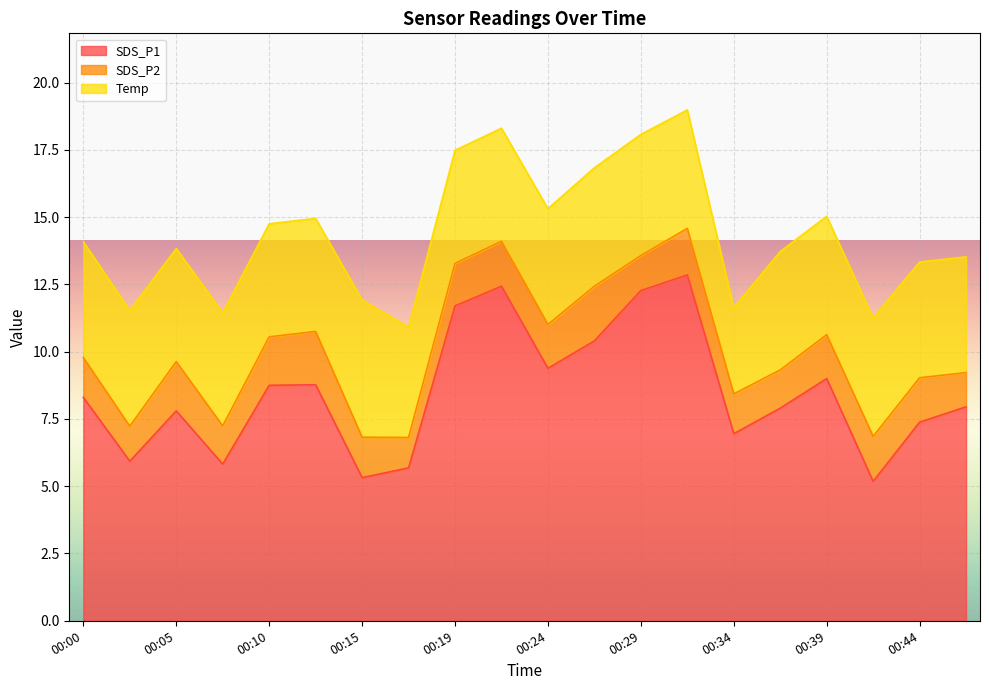

Reading left to right, extract all data points from this chart.

SDS_P1: 8.3	5.9	7.8	5.8	8.8	8.8	5.3	5.7	11.7	12.4	9.4	10.4	12.3	12.8	7.0	7.9	9.0	5.2	7.4	8.0
SDS_P2: 1.5	1.3	1.8	1.4	1.8	2.0	1.5	1.1	1.6	1.7	1.6	2.0	1.3	1.7	1.5	1.4	1.6	1.7	1.6	1.3
Temp: 4.3	4.3	4.2	4.2	4.2	4.2	5.1	4.1	4.2	4.2	4.3	4.4	4.5	4.4	3.2	4.4	4.4	4.4	4.3	4.3